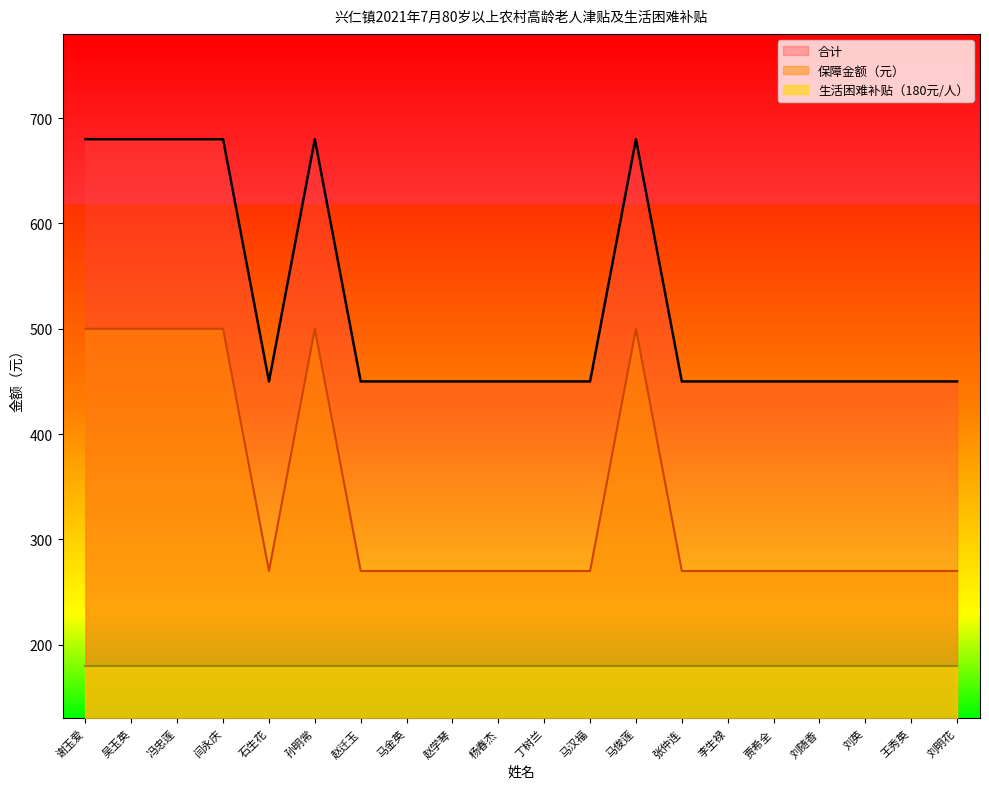

The 合计 series shows 680 at 谢玉爱. True or false?

True